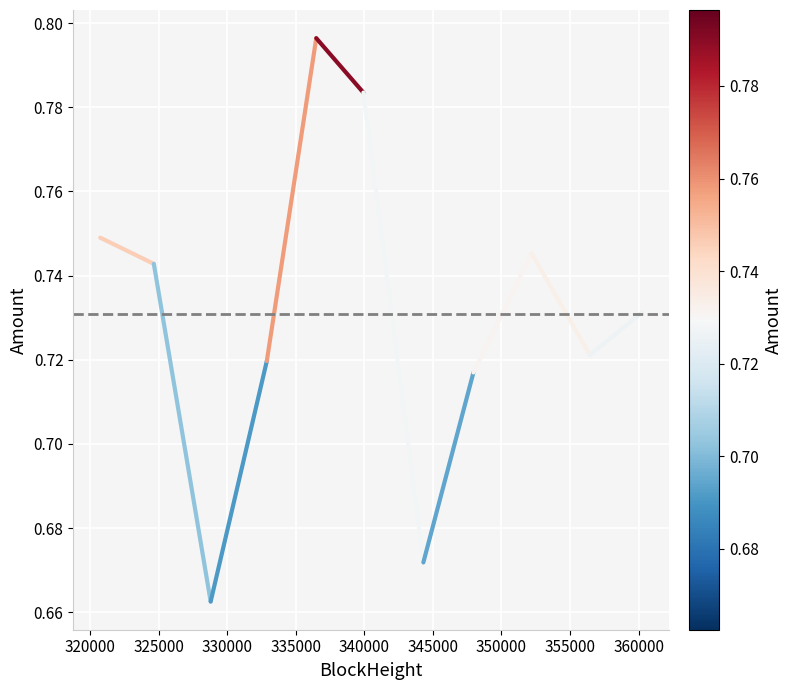

True or false: there are more than 0 points higher than both neighbors.

True